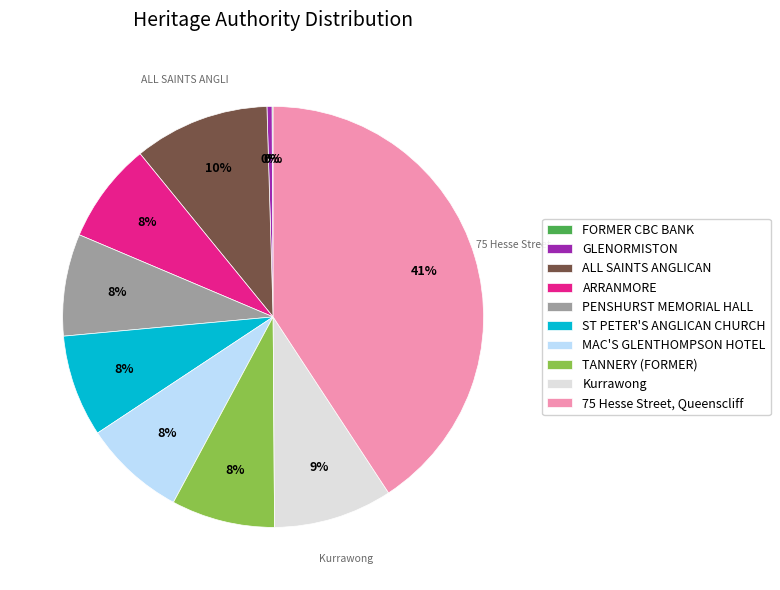

Approximately how many times larger is the value at TANNERY (FORMER) compared to ARRANMORE?

1.0